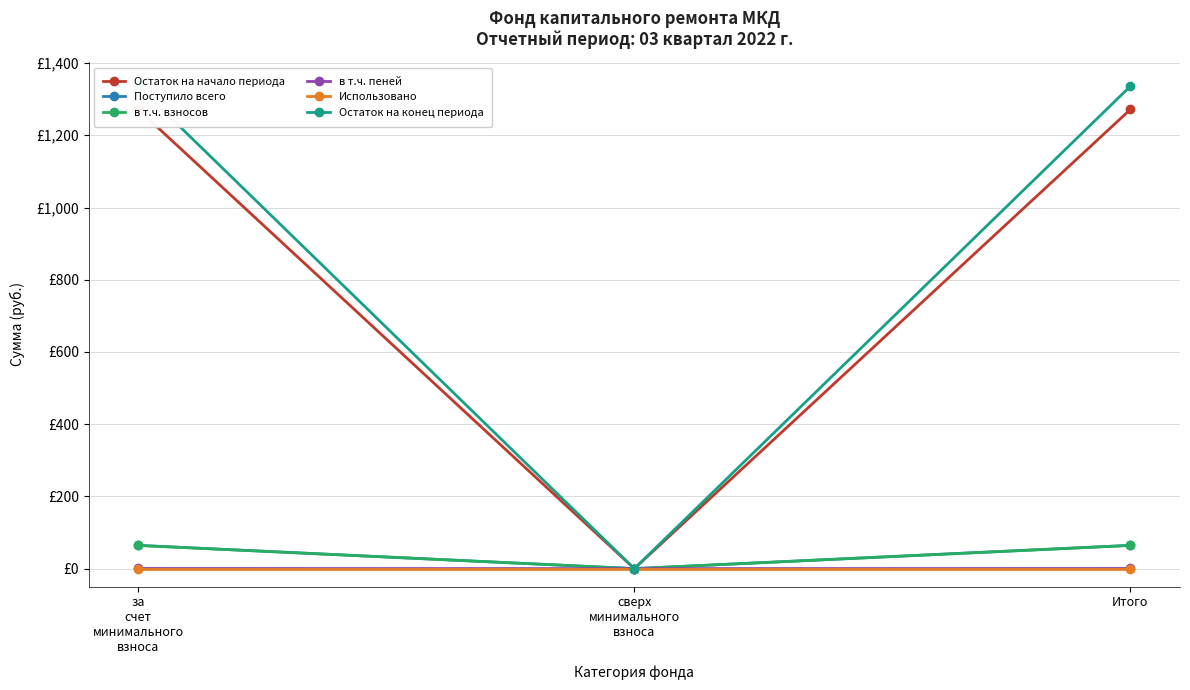

The Остаток на конец периода series shows 585.3 at за
счет
минимального
взноса. True or false?

False